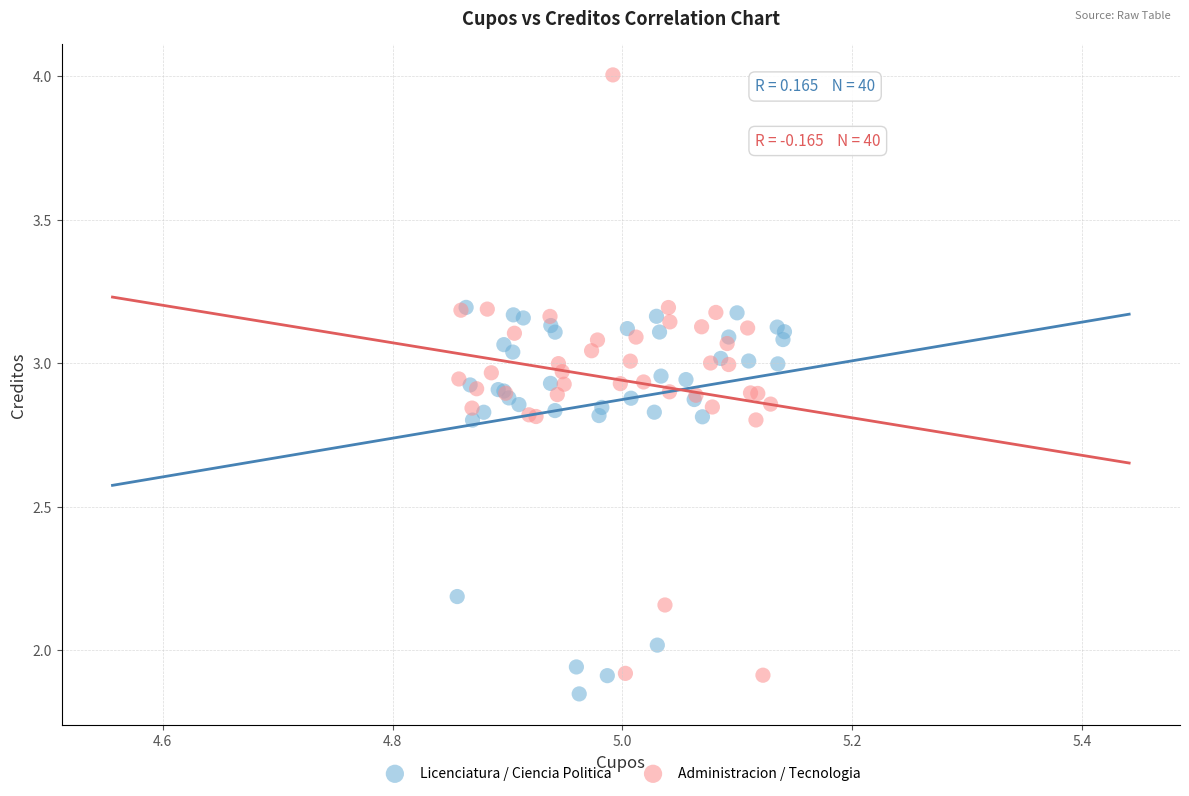

Which series reaches the maximum Y coordinate?

Administracion / Tecnologia